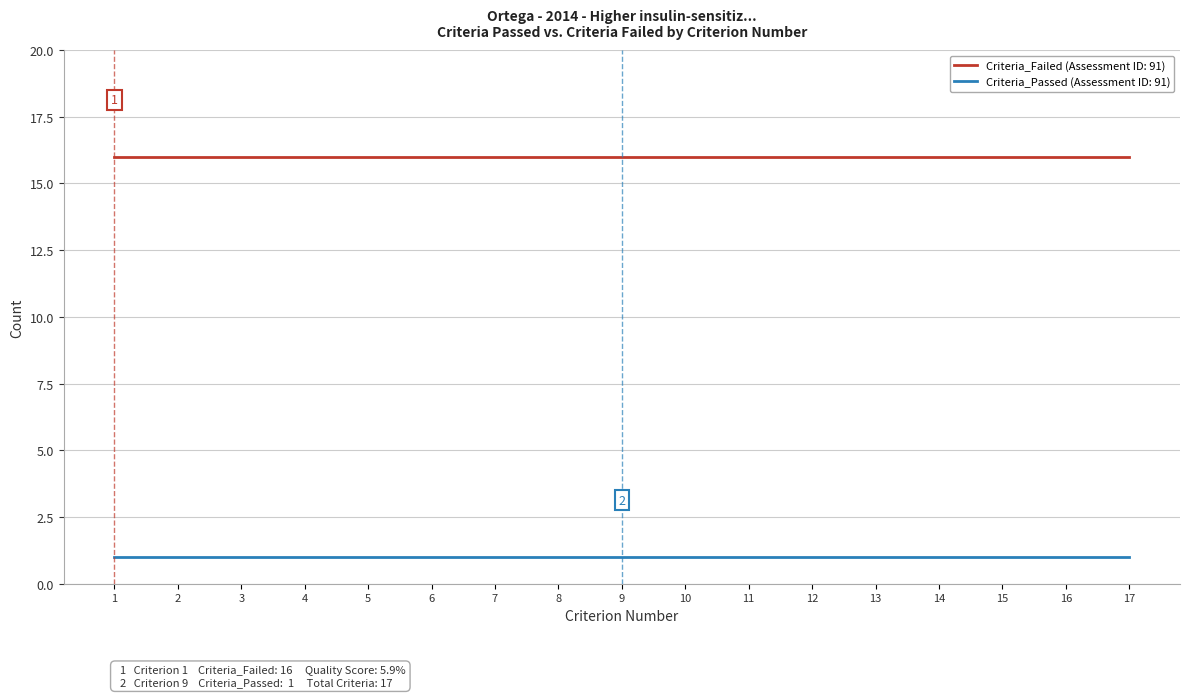

Count the number of categories in the chart.

17